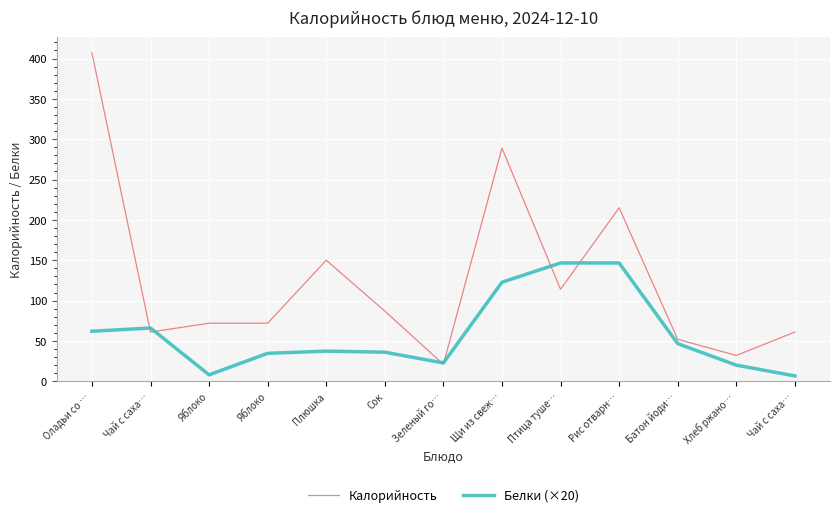

Does the chart display data point markers on the line(s)?

No